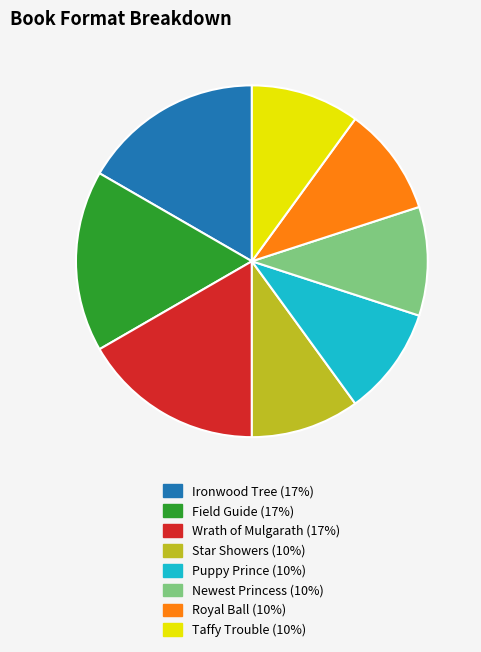

Combined, do Star Showers and Royal Ball account for over 50%?

No